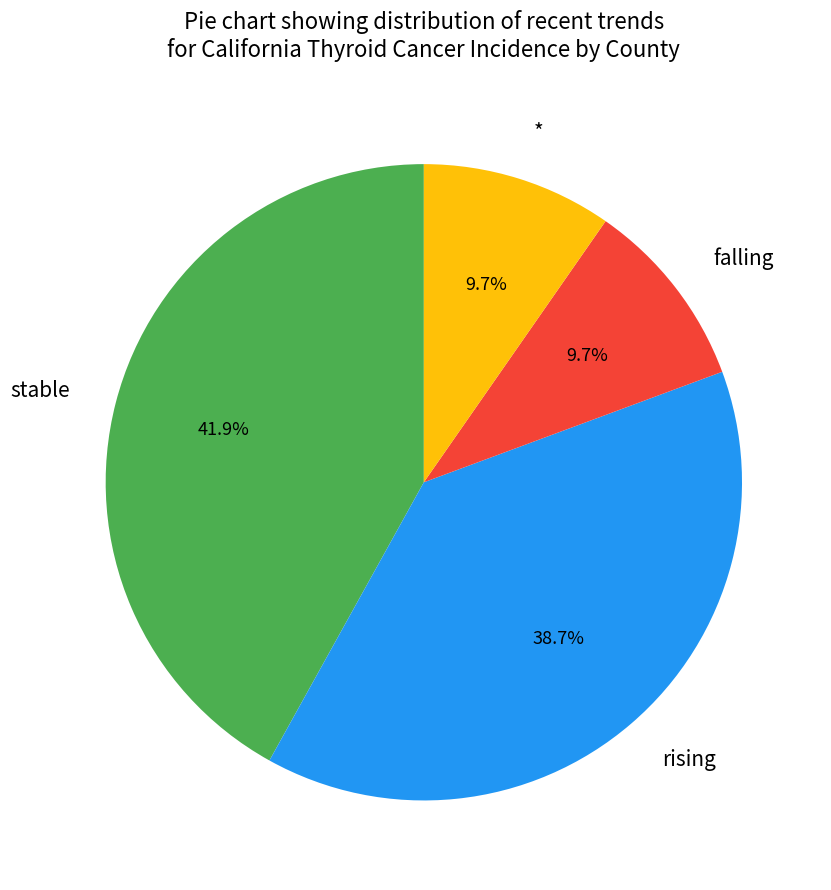

Which has a higher value, stable or rising?

stable